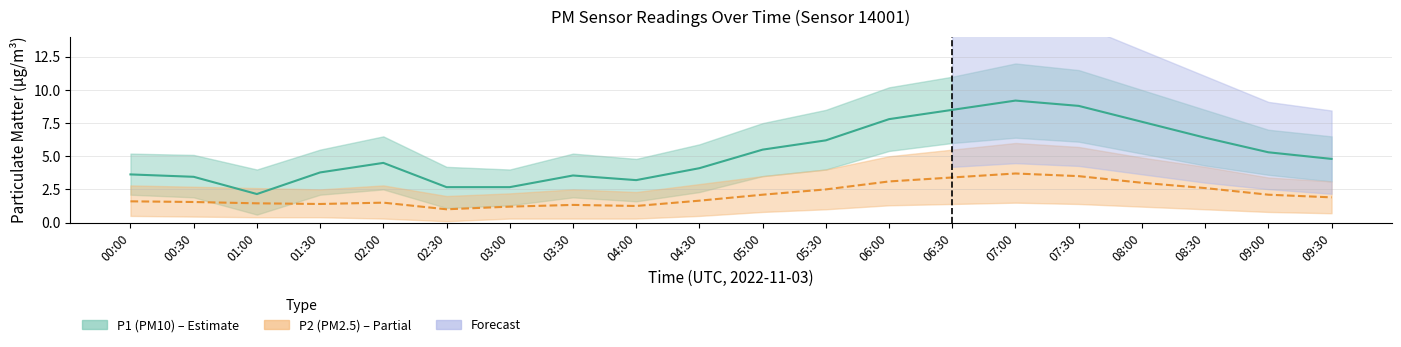

True or false: P1 and P2 cross at least once.

False